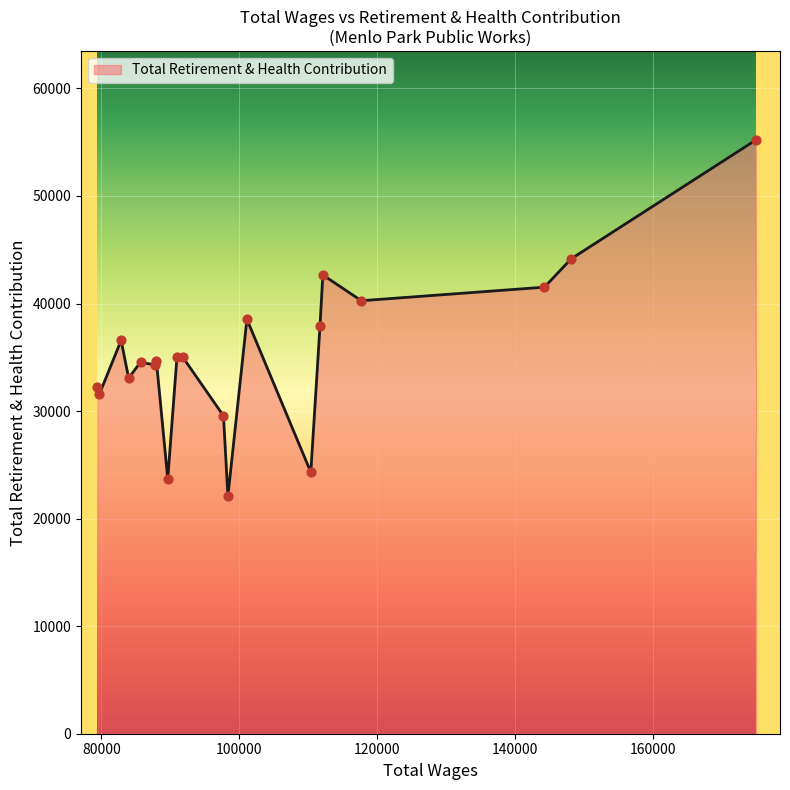

What is the greatest value displayed?

55207